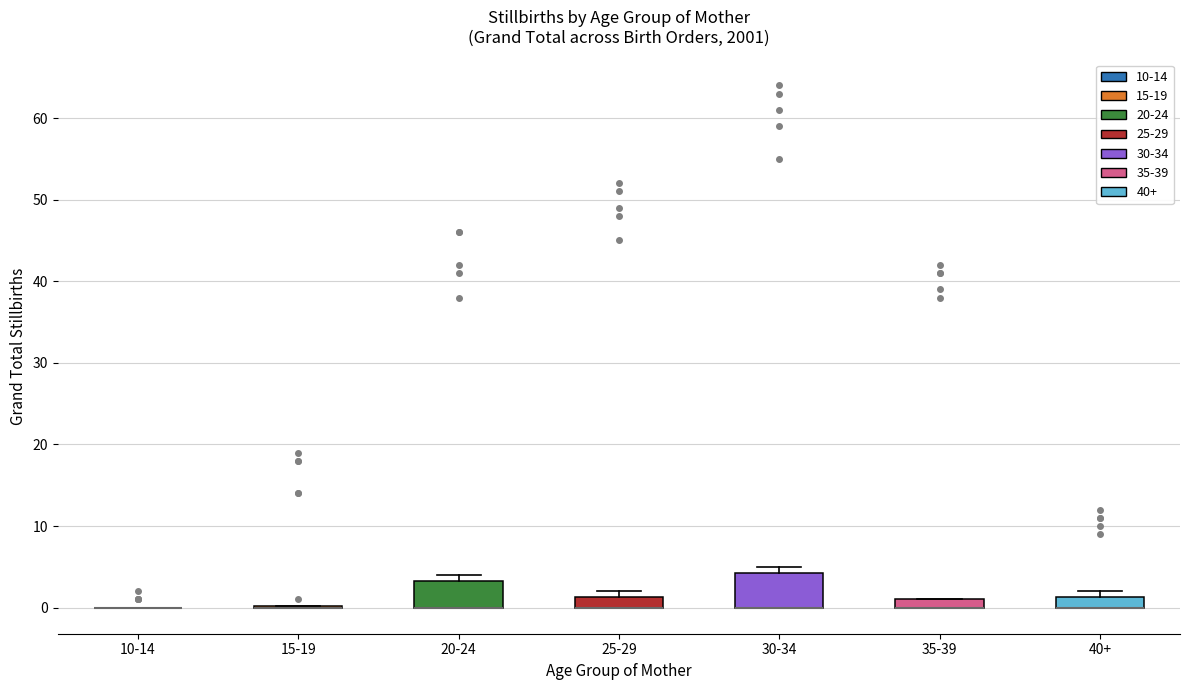

Where is the upper edge of the box for 30-34 on the y-axis? The values are not printed on the chart, so give them approximately, as read against the axis.

4